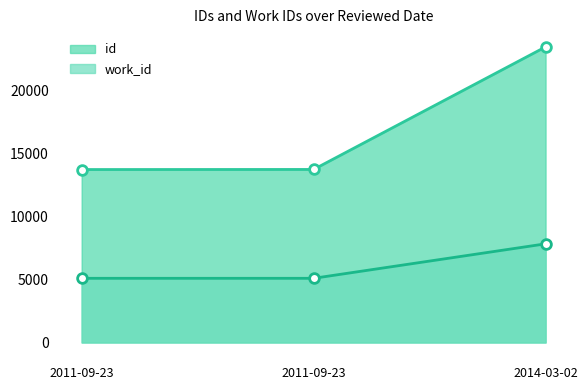

What is the label of the 3rd point from the left?

2014-03-02